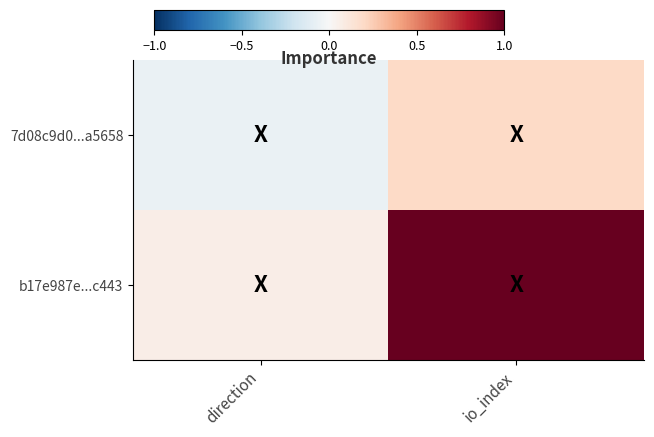

Reading right to left, list all the values displayed in this chart.

7d08c9d0...a5658: io_index=0.2	direction=-0.1
b17e987e...c443: io_index=1.0	direction=0.1